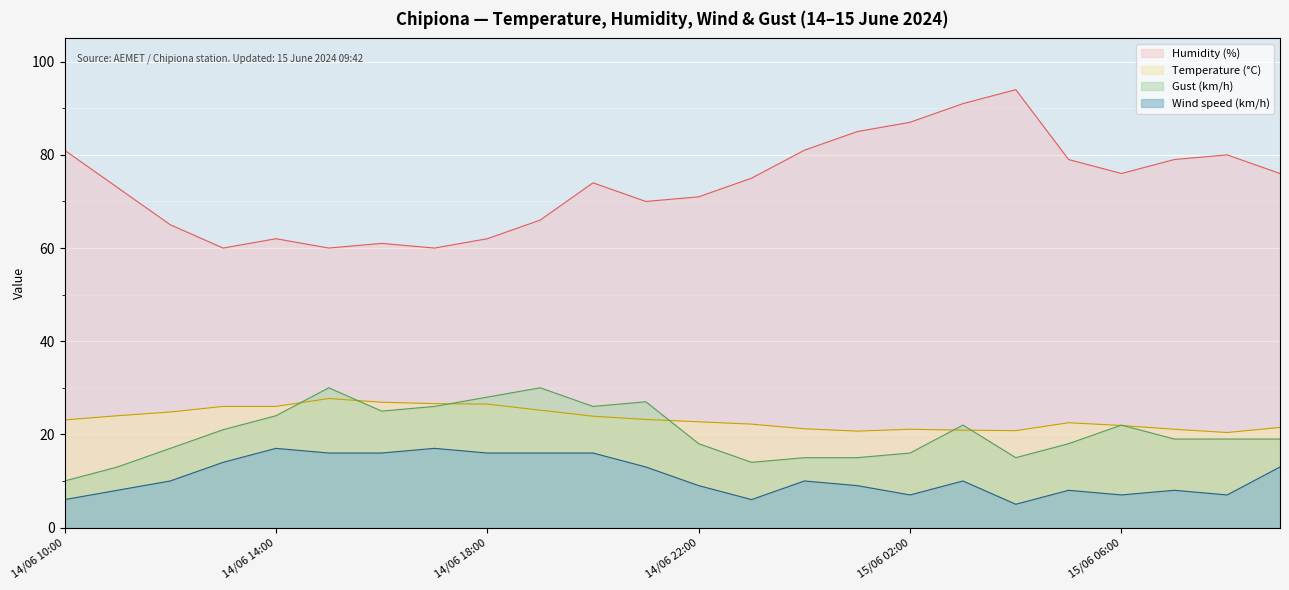

Reading left to right, what are all the values shown in this chart?

Temperature (°C): 15/06 09:00=21.5	15/06 08:00=20.4	15/06 07:00=21.1	15/06 06:00=21.9	15/06 05:00=22.5	15/06 04:00=20.8	15/06 03:00=20.9	15/06 02:00=21.1	15/06 01:00=20.7	15/06 00:00=21.2	14/06 23:00=22.2	14/06 22:00=22.7	14/06 21:00=23.2	14/06 20:00=23.9	14/06 19:00=25.2	14/06 18:00=26.5	14/06 17:00=26.6	14/06 16:00=26.9	14/06 15:00=27.7	14/06 14:00=26.0	14/06 13:00=26.0	14/06 12:00=24.8	14/06 11:00=24.0	14/06 10:00=23.1
Humidity (%): 15/06 09:00=76.0	15/06 08:00=80.0	15/06 07:00=79.0	15/06 06:00=76.0	15/06 05:00=79.0	15/06 04:00=94.0	15/06 03:00=91.0	15/06 02:00=87.0	15/06 01:00=85.0	15/06 00:00=81.0	14/06 23:00=75.0	14/06 22:00=71.0	14/06 21:00=70.0	14/06 20:00=74.0	14/06 19:00=66.0	14/06 18:00=62.0	14/06 17:00=60.0	14/06 16:00=61.0	14/06 15:00=60.0	14/06 14:00=62.0	14/06 13:00=60.0	14/06 12:00=65.0	14/06 11:00=73.0	14/06 10:00=81.0
Wind speed (km/h): 15/06 09:00=13.0	15/06 08:00=7.0	15/06 07:00=8.0	15/06 06:00=7.0	15/06 05:00=8.0	15/06 04:00=5.0	15/06 03:00=10.0	15/06 02:00=7.0	15/06 01:00=9.0	15/06 00:00=10.0	14/06 23:00=6.0	14/06 22:00=9.0	14/06 21:00=13.0	14/06 20:00=16.0	14/06 19:00=16.0	14/06 18:00=16.0	14/06 17:00=17.0	14/06 16:00=16.0	14/06 15:00=16.0	14/06 14:00=17.0	14/06 13:00=14.0	14/06 12:00=10.0	14/06 11:00=8.0	14/06 10:00=6.0
Gust (km/h): 15/06 09:00=19.0	15/06 08:00=19.0	15/06 07:00=19.0	15/06 06:00=22.0	15/06 05:00=18.0	15/06 04:00=15.0	15/06 03:00=22.0	15/06 02:00=16.0	15/06 01:00=15.0	15/06 00:00=15.0	14/06 23:00=14.0	14/06 22:00=18.0	14/06 21:00=27.0	14/06 20:00=26.0	14/06 19:00=30.0	14/06 18:00=28.0	14/06 17:00=26.0	14/06 16:00=25.0	14/06 15:00=30.0	14/06 14:00=24.0	14/06 13:00=21.0	14/06 12:00=17.0	14/06 11:00=13.0	14/06 10:00=10.0